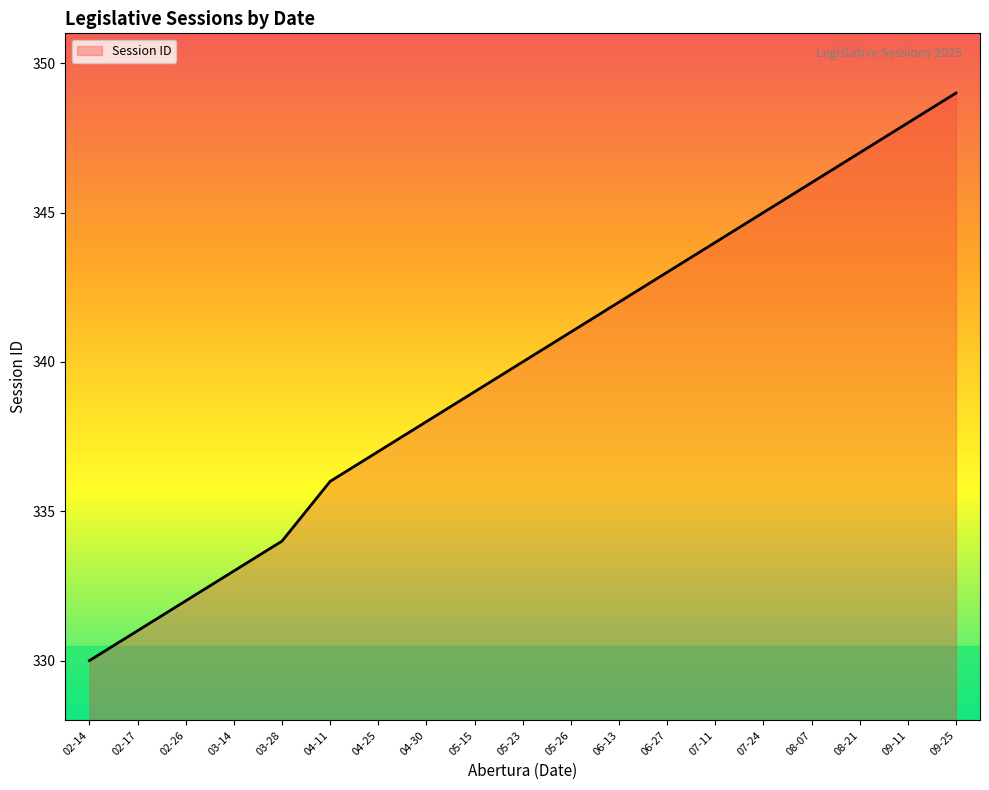

Rank the categories by value from highest to lowest.

09-25, 09-11, 08-21, 08-07, 07-24, 07-11, 06-27, 06-13, 05-26, 05-23, 05-15, 04-30, 04-25, 04-11, 03-28, 03-14, 02-26, 02-17, 02-14